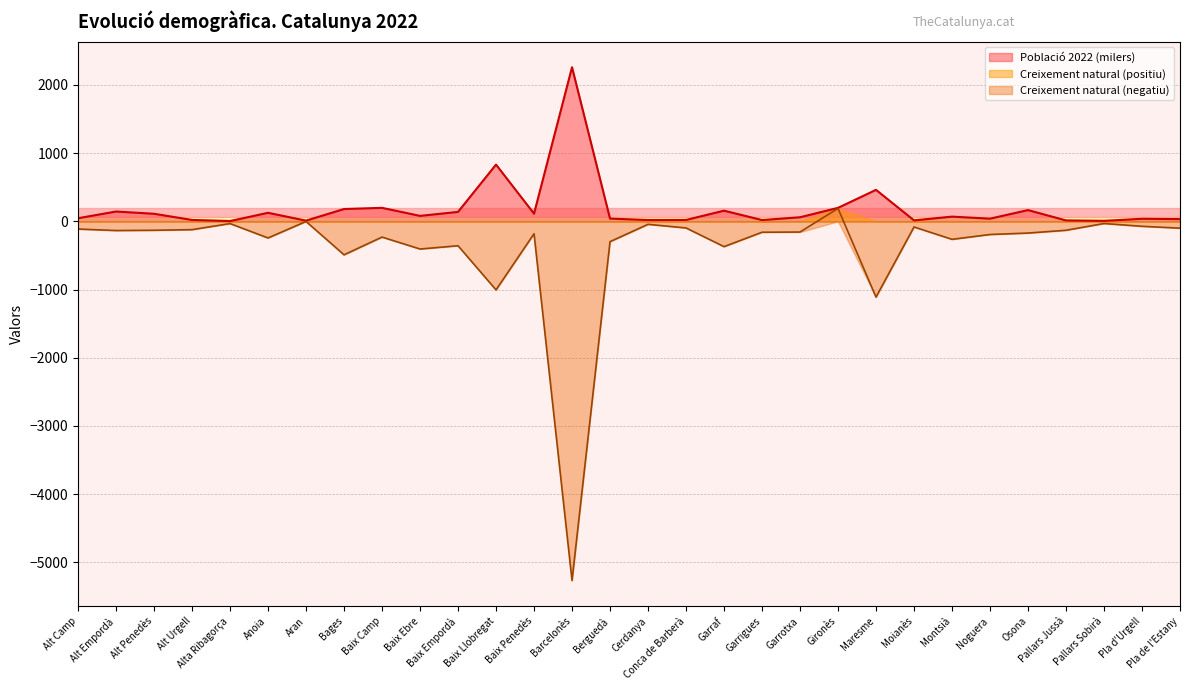

What is the average value of the Població 2022 series?

187.1